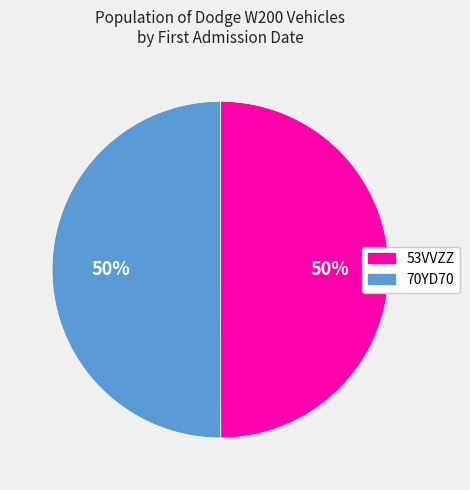

The 53VVZZ slice represents 43% of the pie. True or false?

False